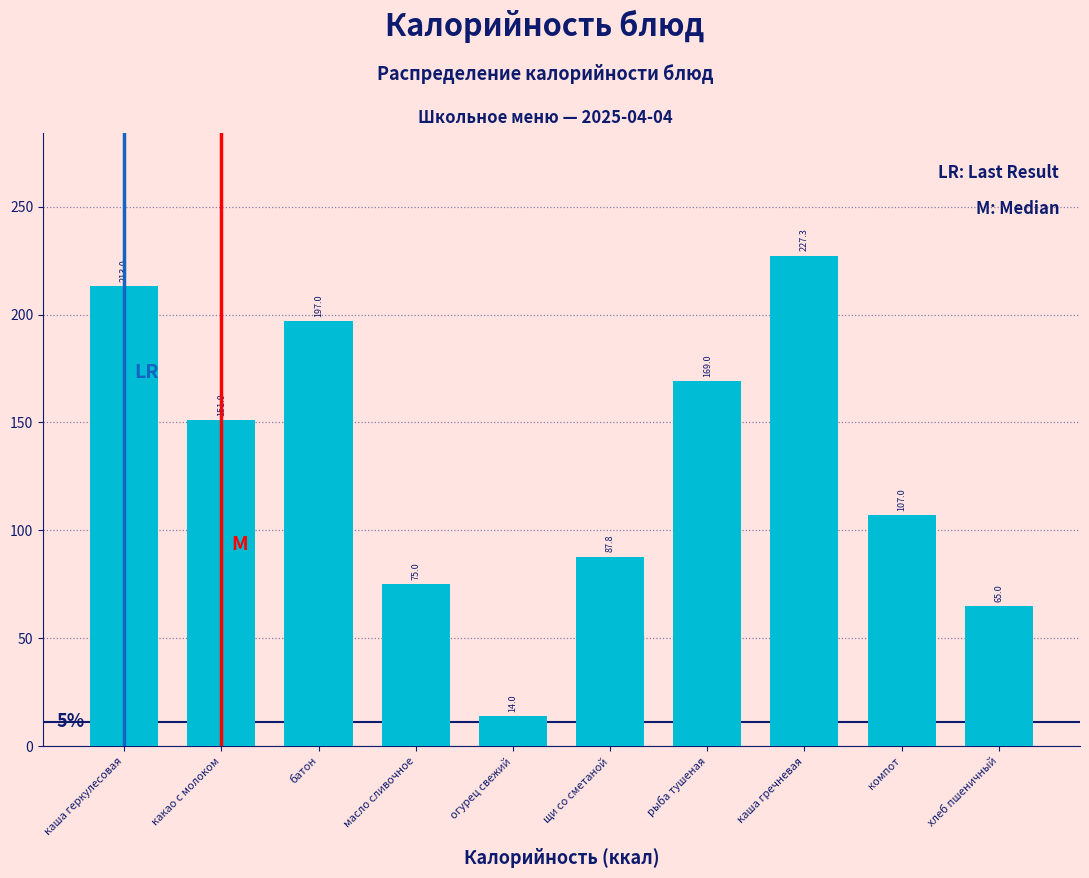

Reading left to right, what are all the values shown in this chart?

213.0	151.0	197.0	75.0	14.0	87.8	169.0	227.3	107.0	65.0